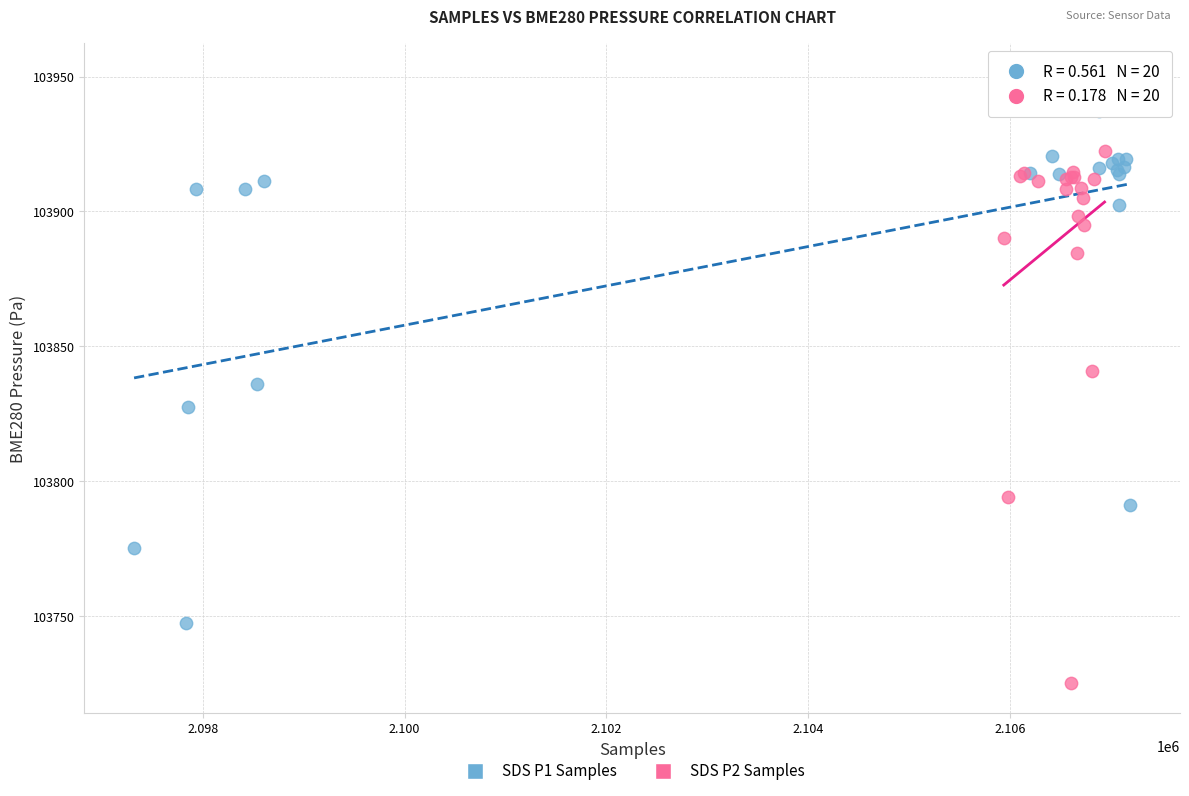

Which series reaches the maximum Y coordinate?

SDS P2 Samples